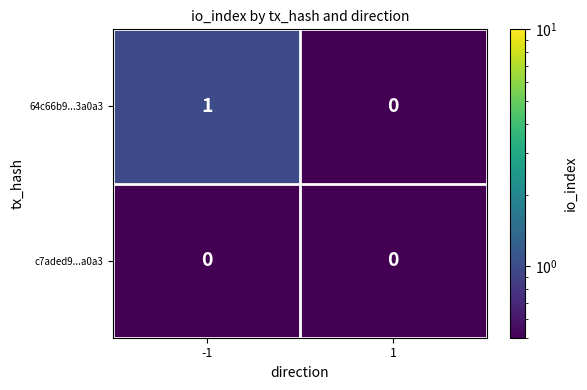

List the labels in order of 64c66b9...3a0a3 value, smallest first.

1, -1